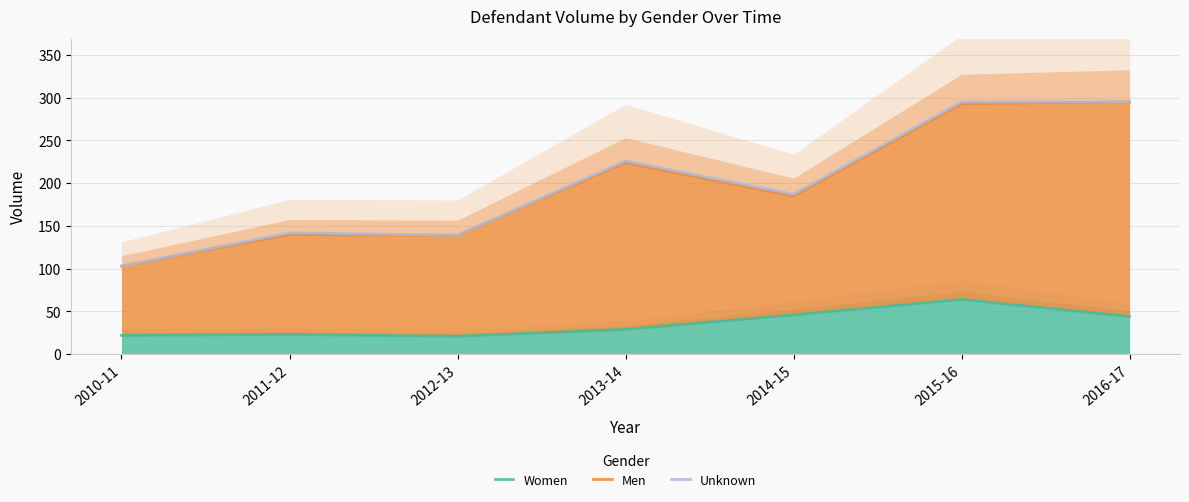

Does the chart have visible grid lines?

Yes